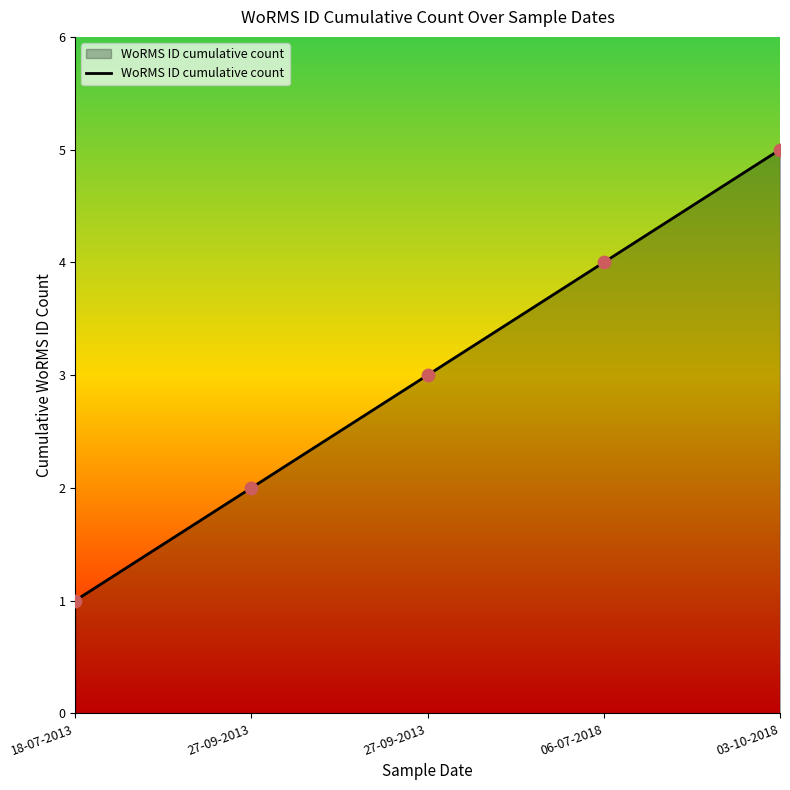

Between 18-07-2013 and 03-10-2018, which is larger?

03-10-2018